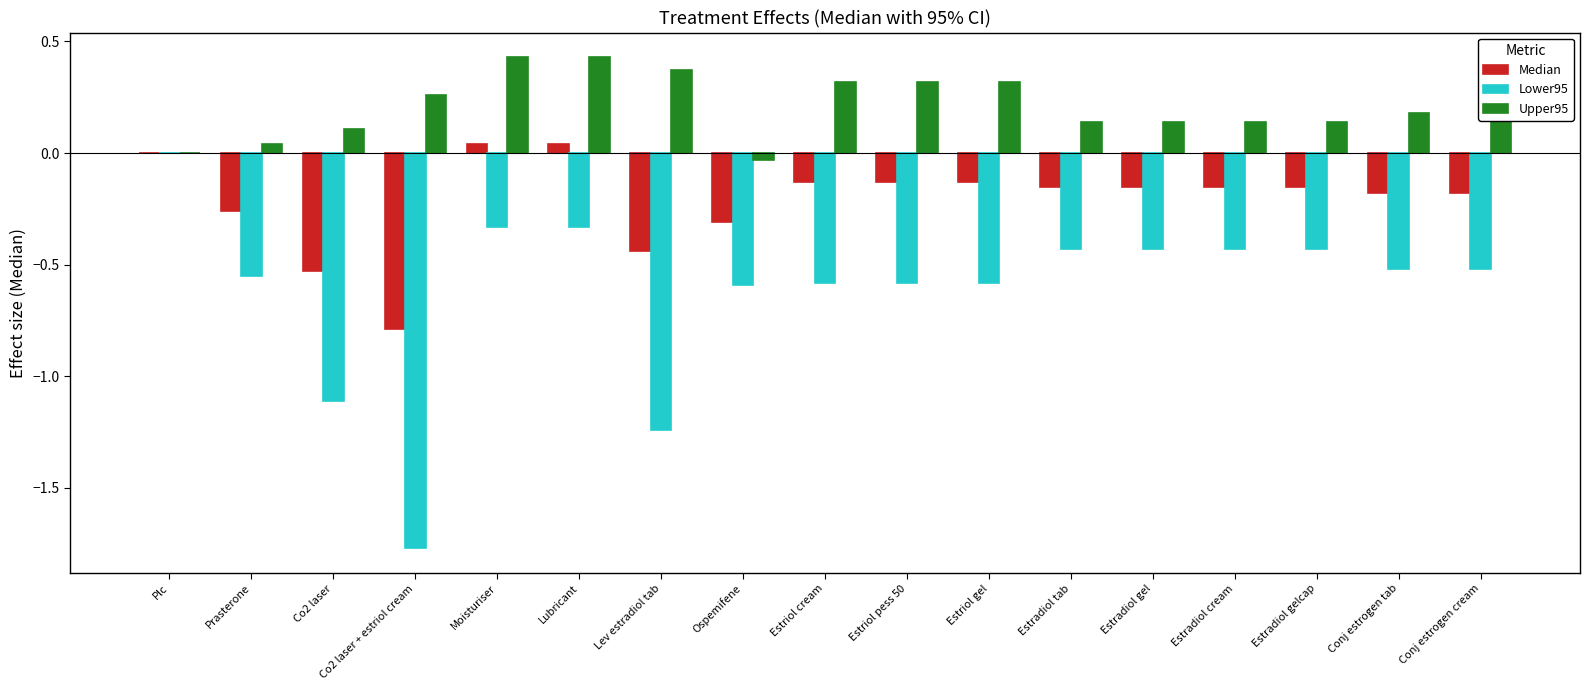

What is the spread (max minus min) of values at Lubricant?

0.8